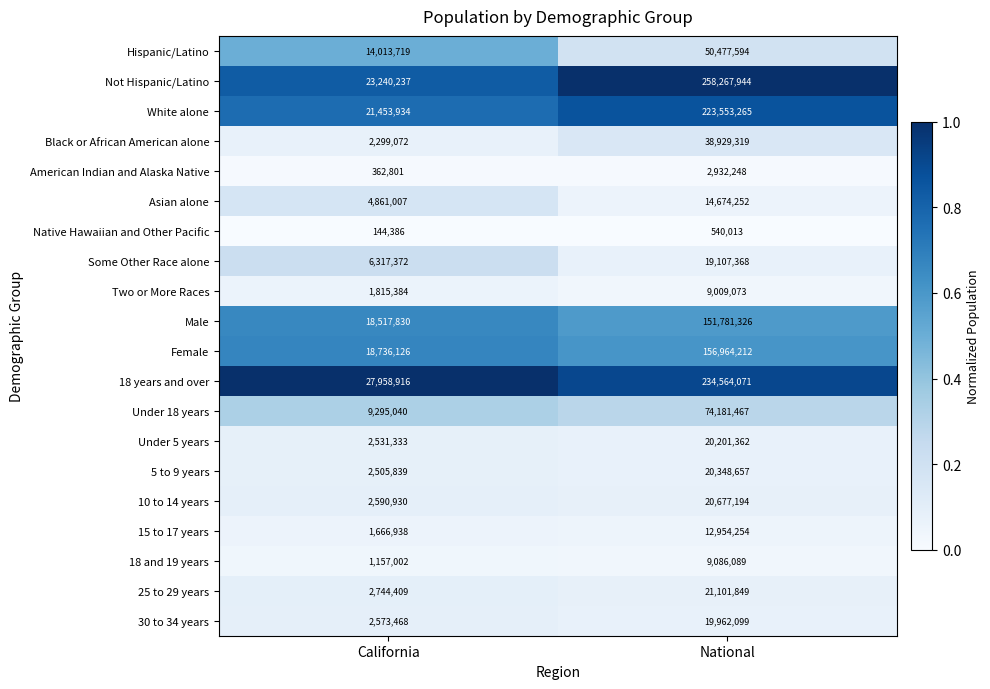

Rank the series by their maximum value, from lowest to highest.

Native Hawaiian and Other Pacific, American Indian and Alaska Native, Two or More Races, 18 and 19 years, 15 to 17 years, Asian alone, Some Other Race alone, 30 to 34 years, Under 5 years, 5 to 9 years, 10 to 14 years, 25 to 29 years, Black or African American alone, Hispanic/Latino, Under 18 years, Male, Female, White alone, 18 years and over, Not Hispanic/Latino